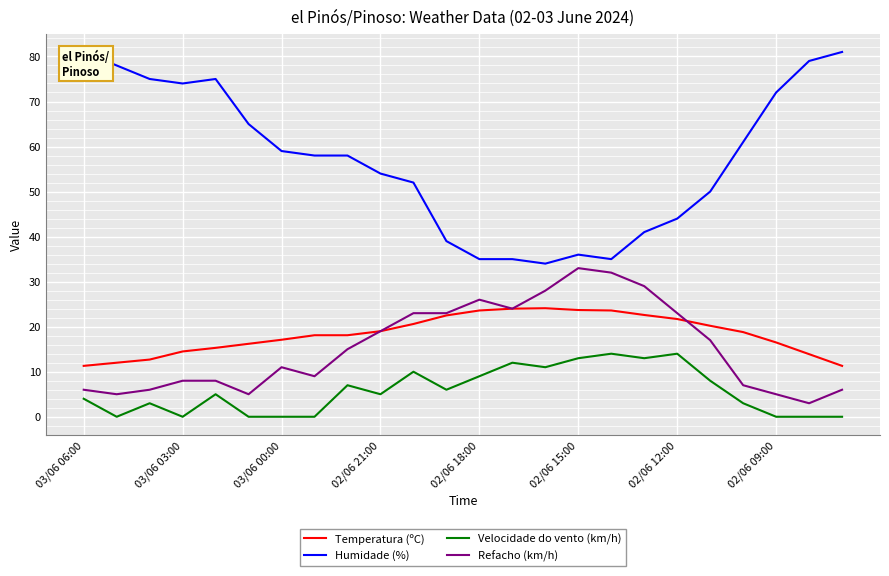

How many data points in Velocidade do vento (km/h) are less than 5?

11